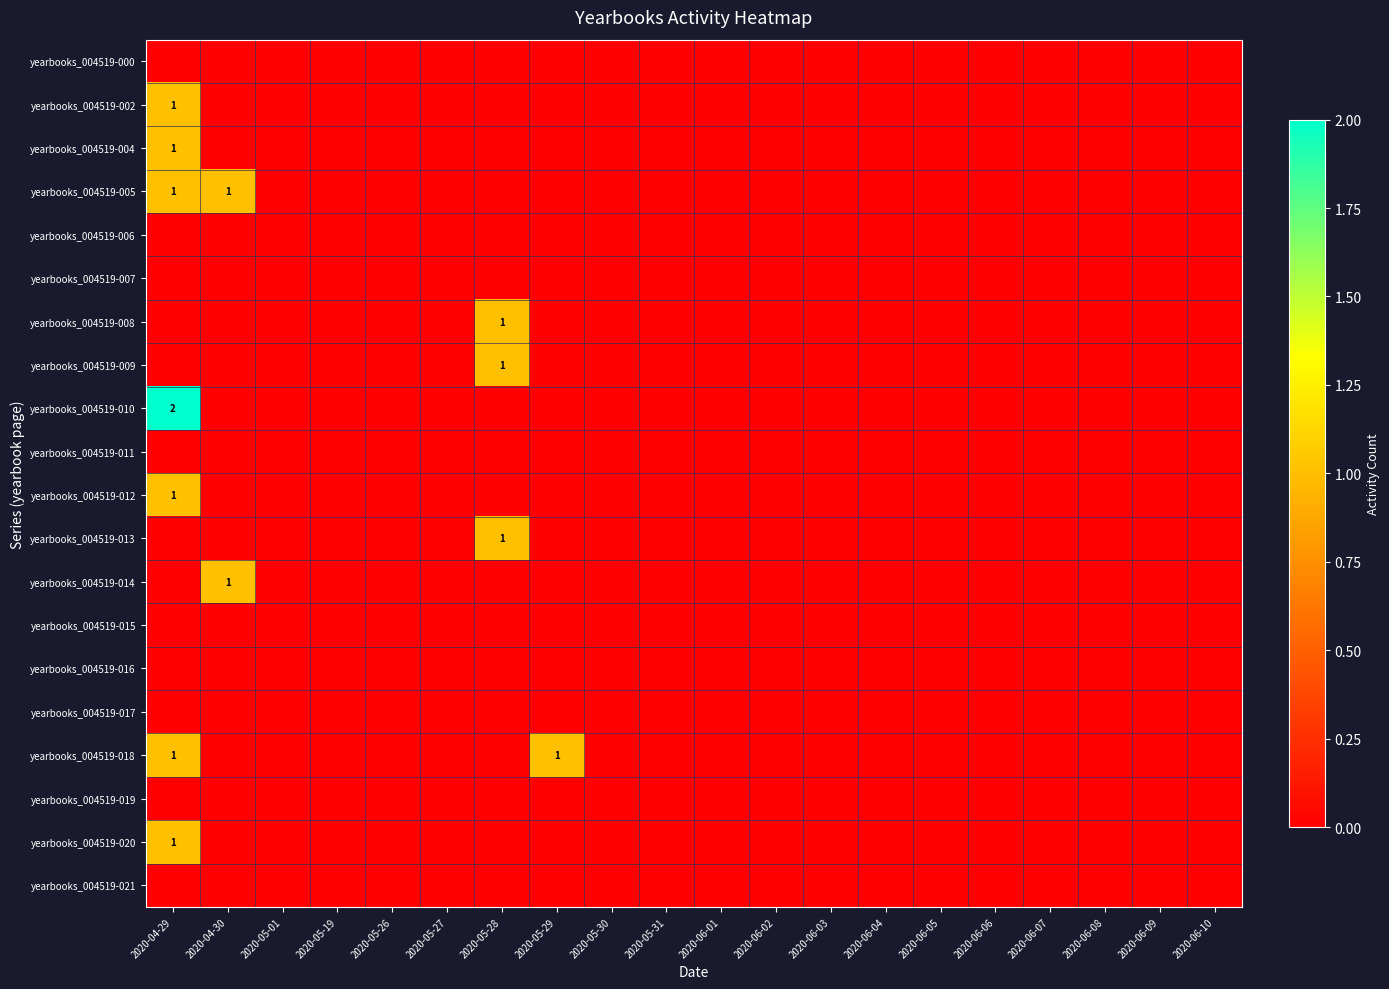

How many categories are shown in the chart?

20